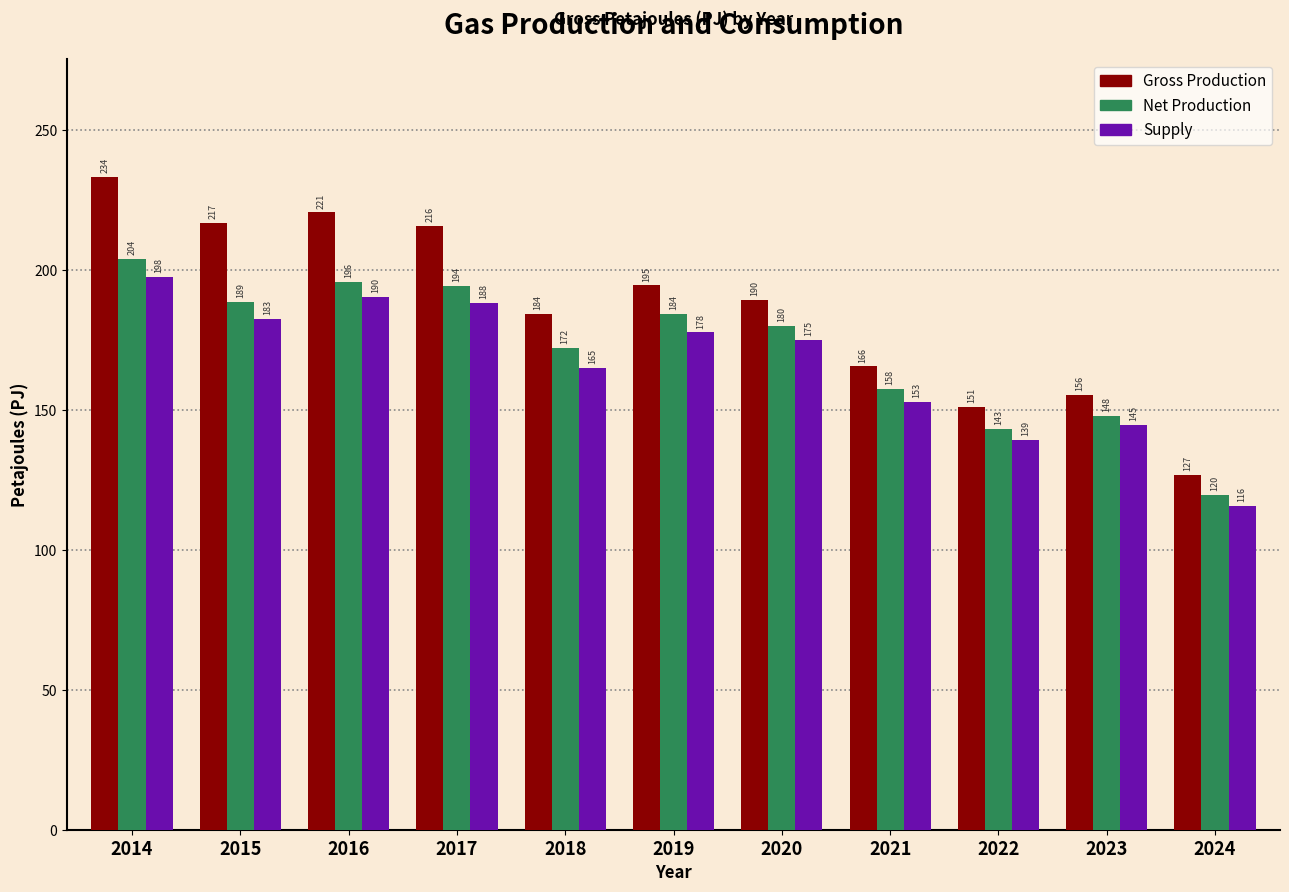

List the series in order of their overall mean, highest first.

Gross Production, Net Production, Supply